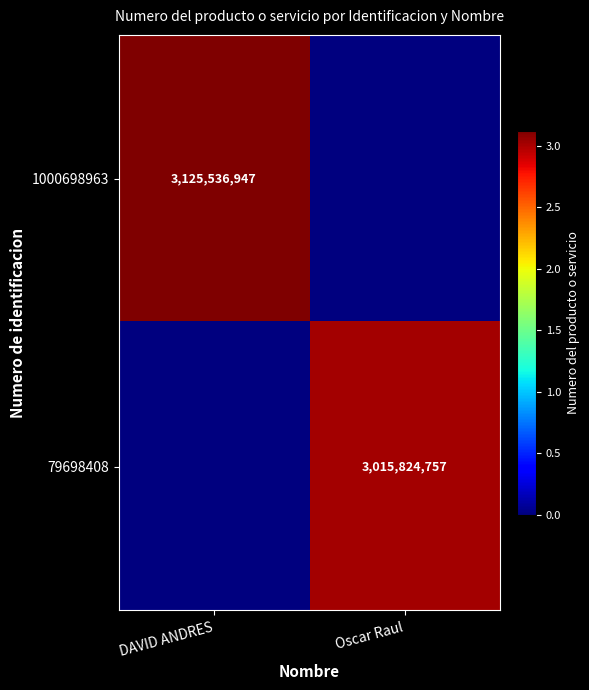

Between DAVID ANDRES and Oscar Raul, which is larger?

DAVID ANDRES